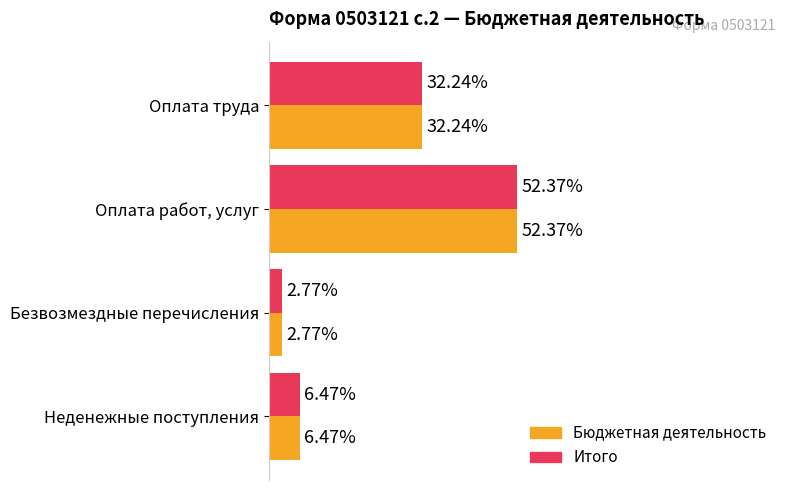

What are all the series names shown in the legend?

Бюджетная деятельность, Итого